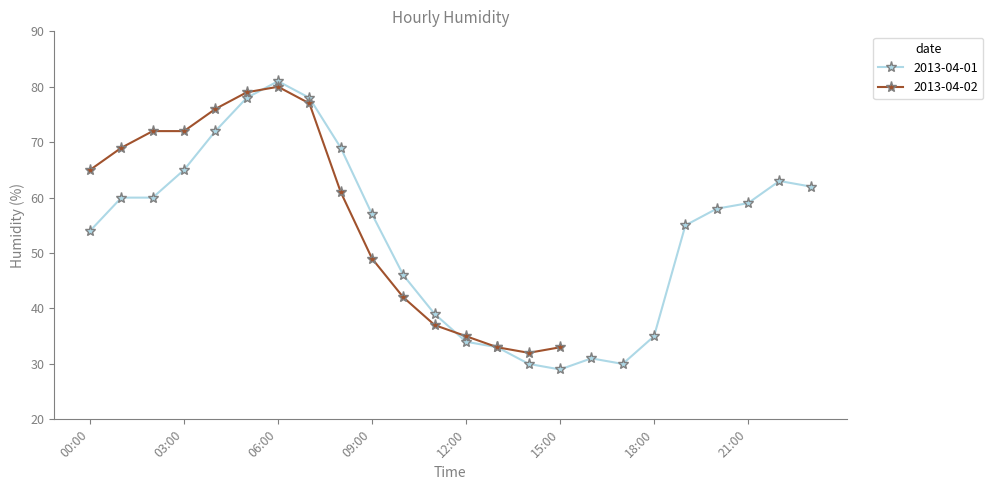

Rank the categories by value from lowest to highest.

15:00, 14:00, 17:00, 16:00, 13:00, 12:00, 18:00, 11:00, 10:00, 00:00, 19:00, 09:00, 20:00, 21:00, 01:00, 02:00, 23:00, 22:00, 03:00, 08:00, 04:00, 05:00, 07:00, 06:00